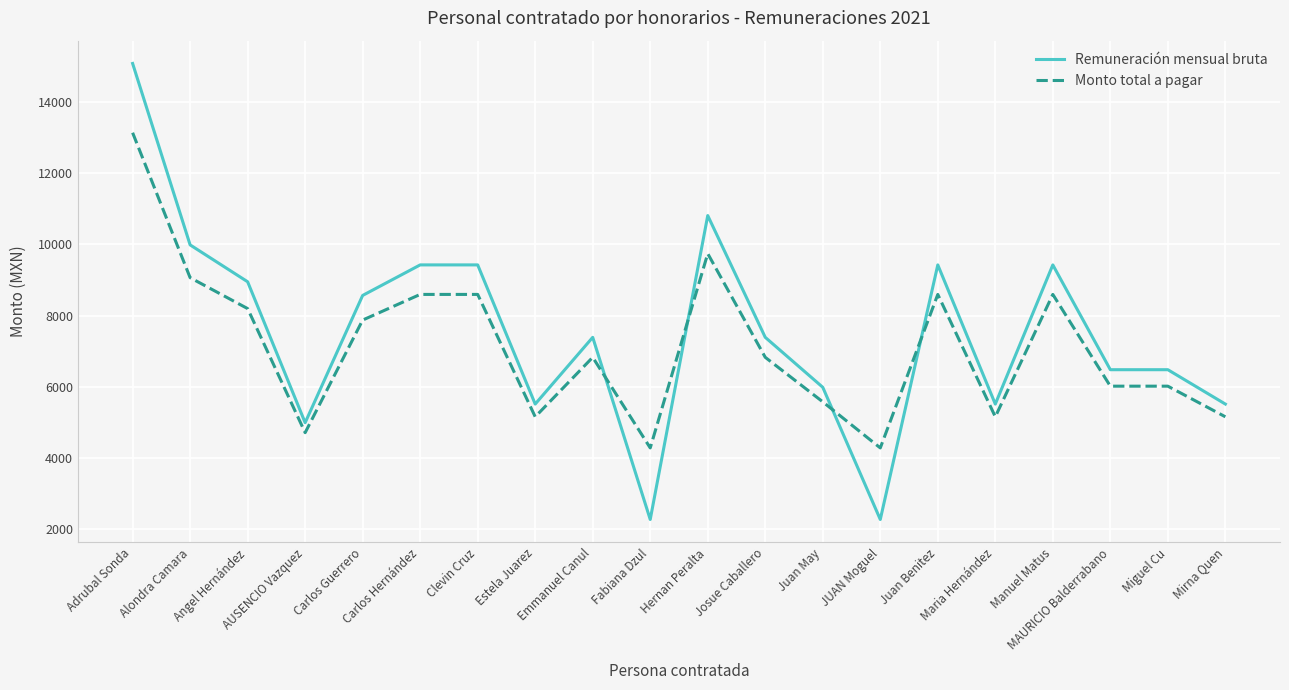

True or false: Remuneración mensual bruta and Monto total a pagar intersect in this chart.

True